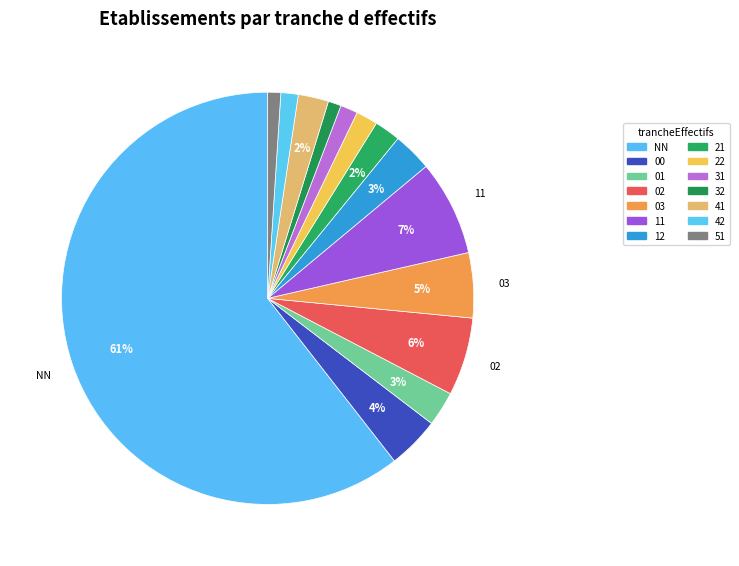

How many segments does this pie chart have?

14